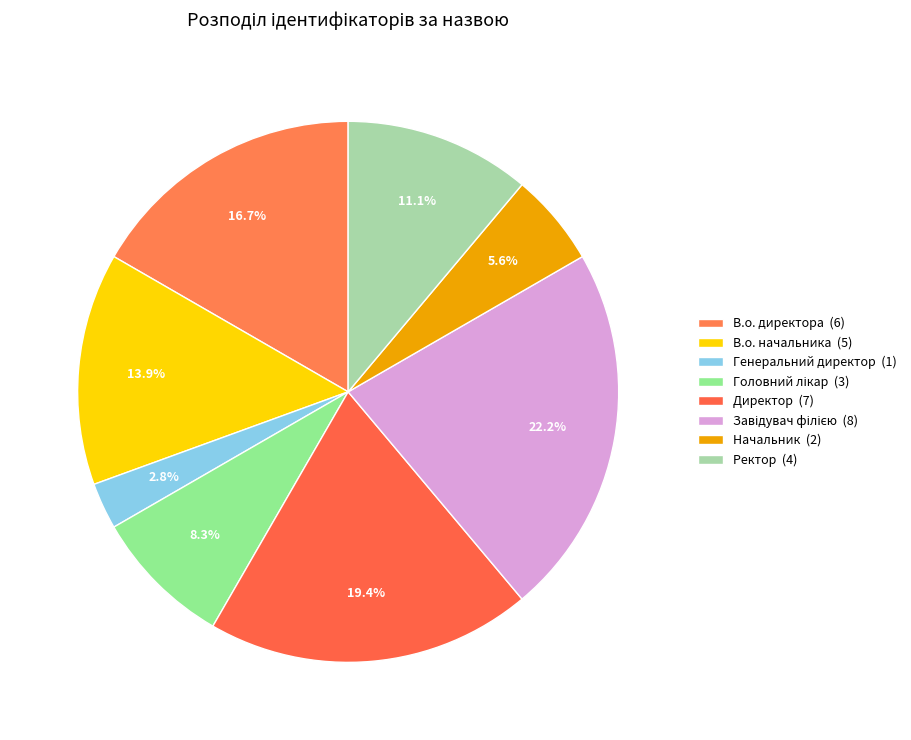

Count the number of slices in the pie.

8